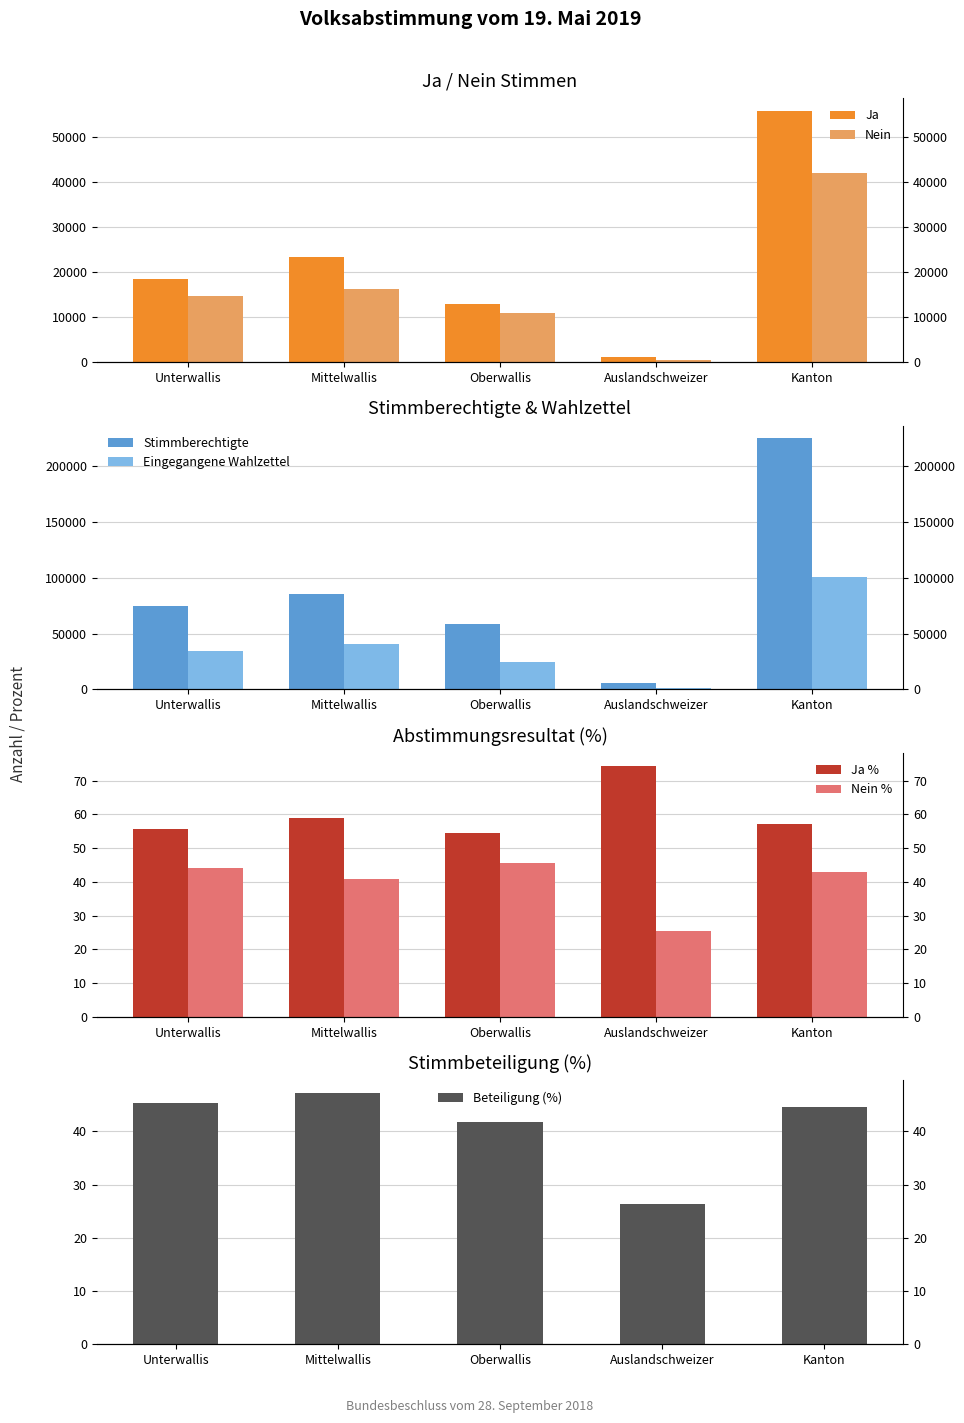

True or false: Eingegangene Wahlzettel has a value of 159988 at Kanton.

False